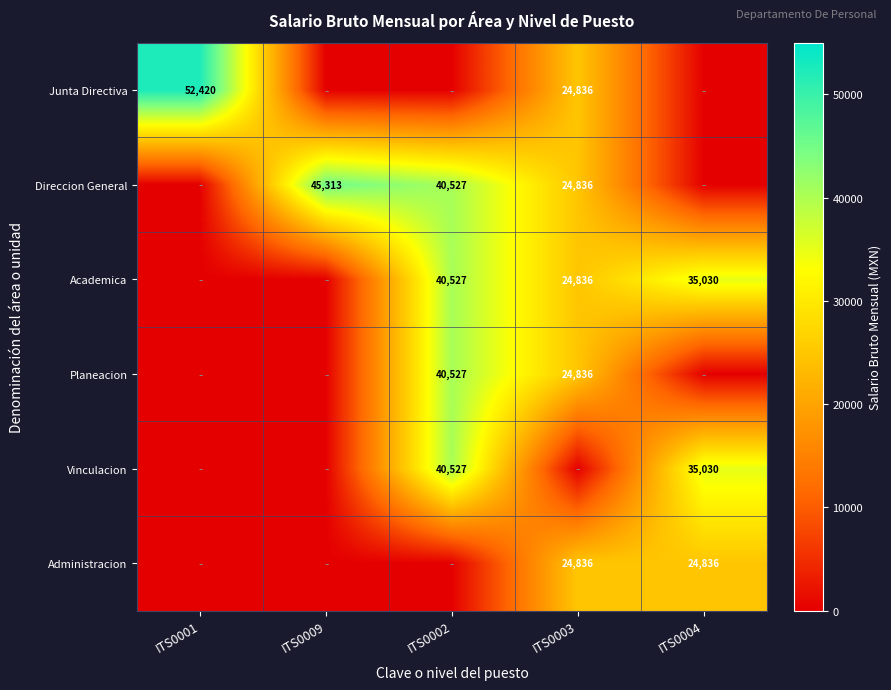

True or false: Planeacion has a value of 24836 at ITS0003.

True